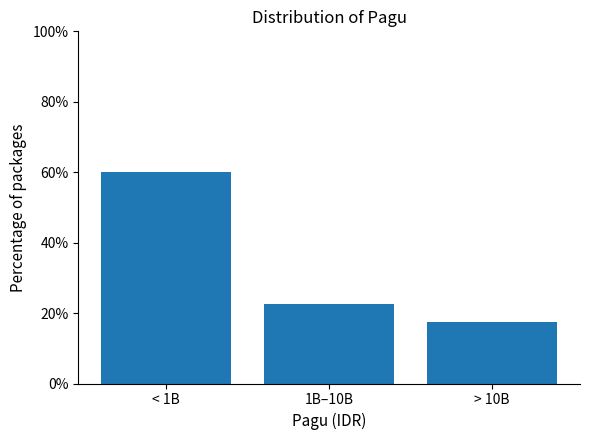

Reading right to left, extract all data points from this chart.

> 10B=17.5	1B–10B=22.5	< 1B=60.0